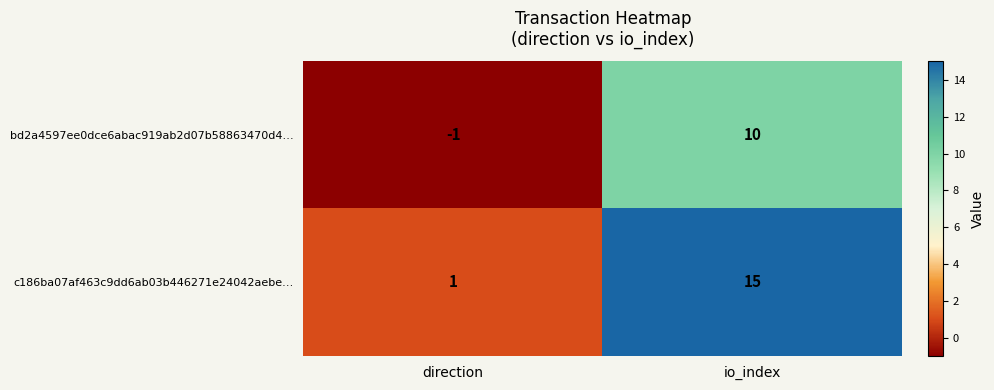

Where is bd2a4597ee0dce6abac919ab2d07b58863470d4… nearest to the value 4?

direction